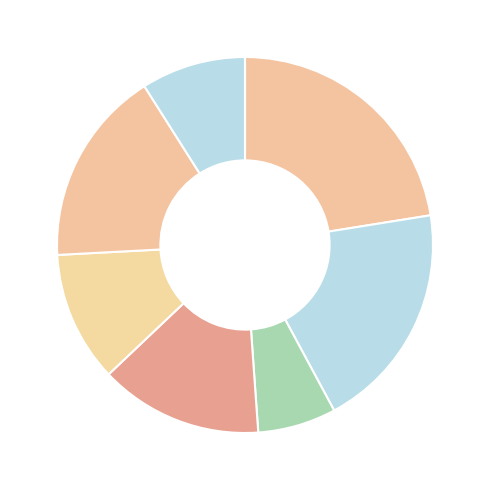

How many slices are in this pie chart?

7